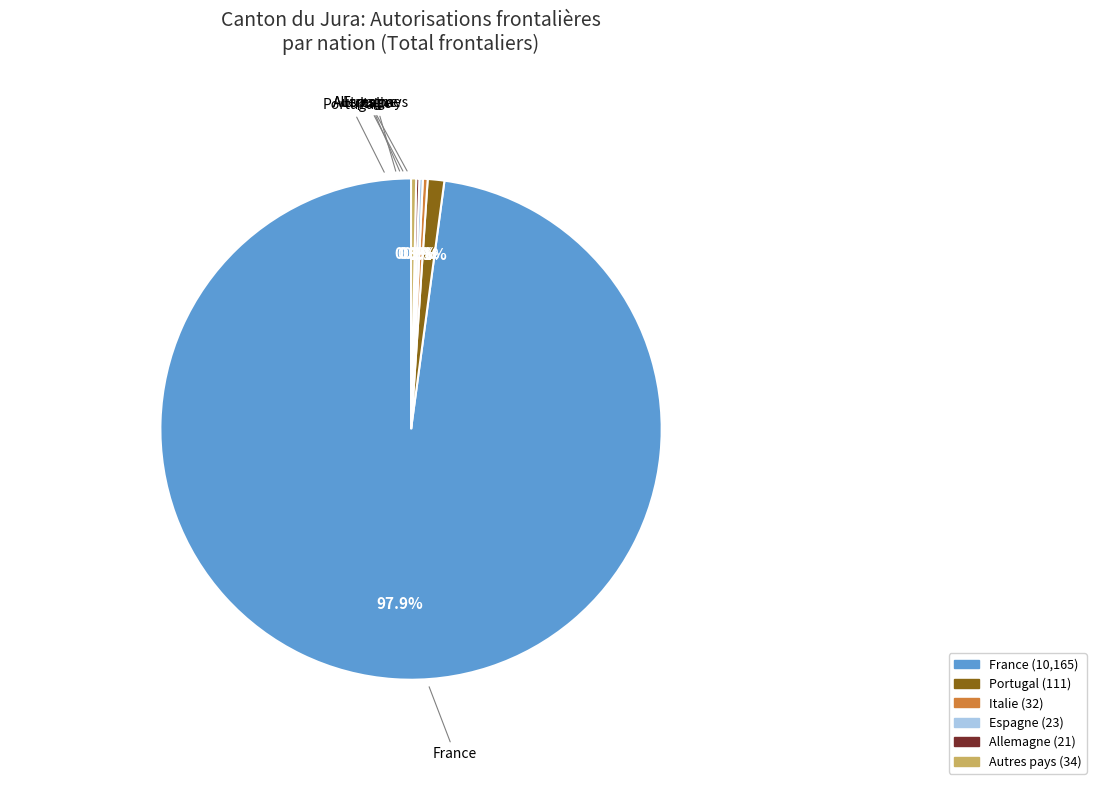

Is there a majority slice in this chart?

Yes